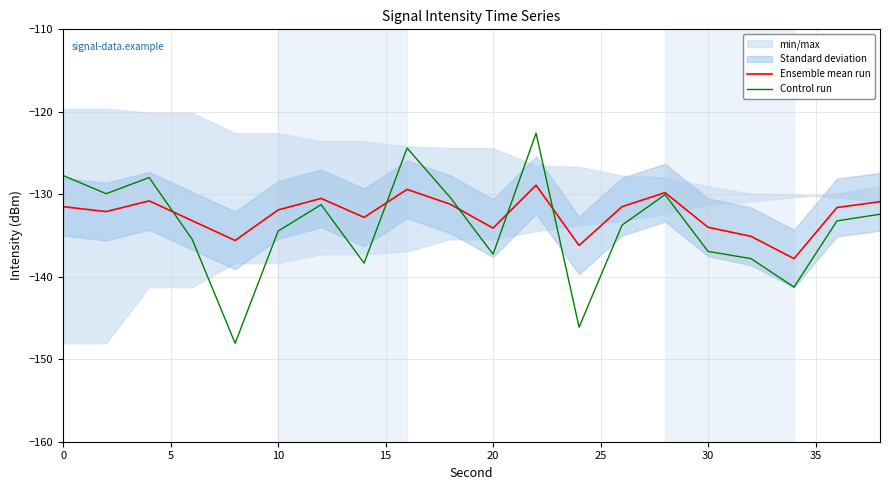

In Control run, how many points are higher than both neighbors (excluding endpoints)?

5